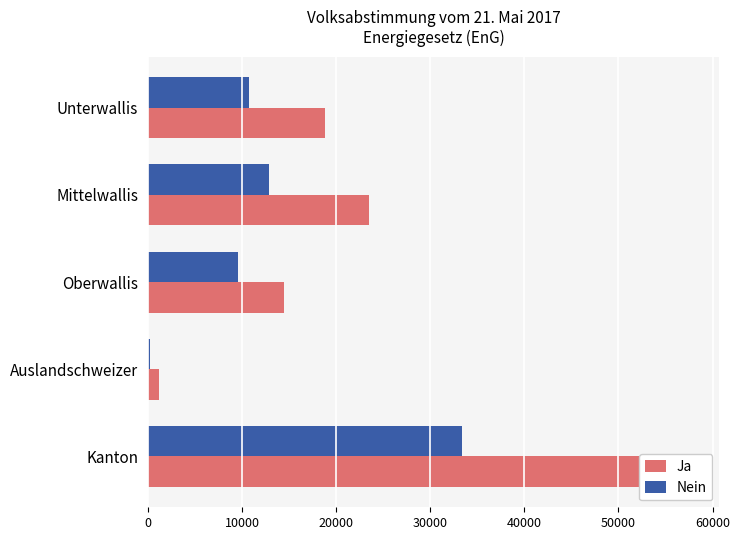

What is the sum of the Nein values at Mittelwallis and Unterwallis?

23609